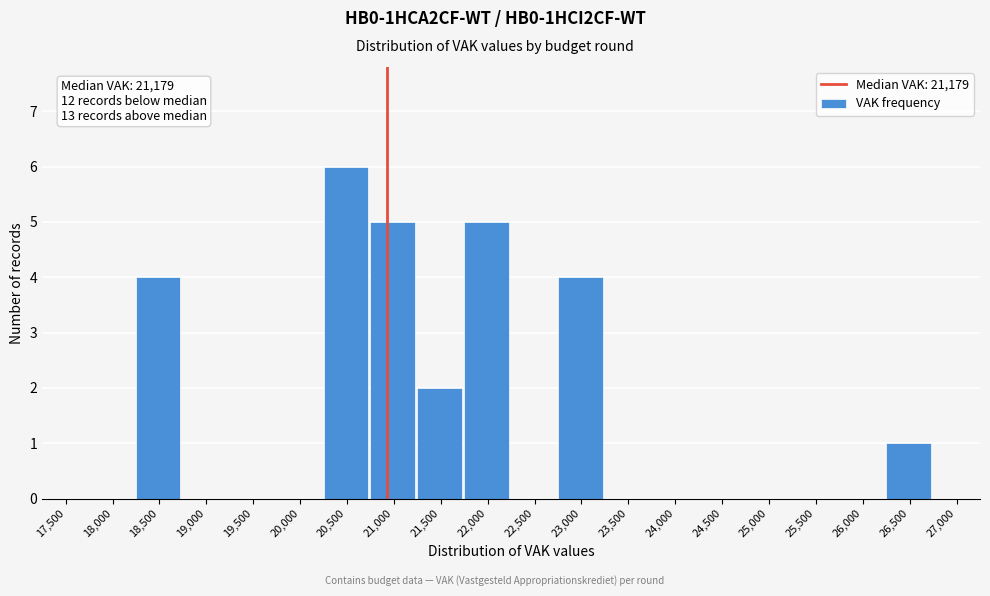

Reading left to right, transcribe all the data shown in this chart.

17,500=0	18,000=0	18,500=4	19,000=0	19,500=0	20,000=0	20,500=6	21,000=5	21,500=2	22,000=5	22,500=0	23,000=4	23,500=0	24,000=0	24,500=0	25,000=0	25,500=0	26,000=0	26,500=1	27,000=0